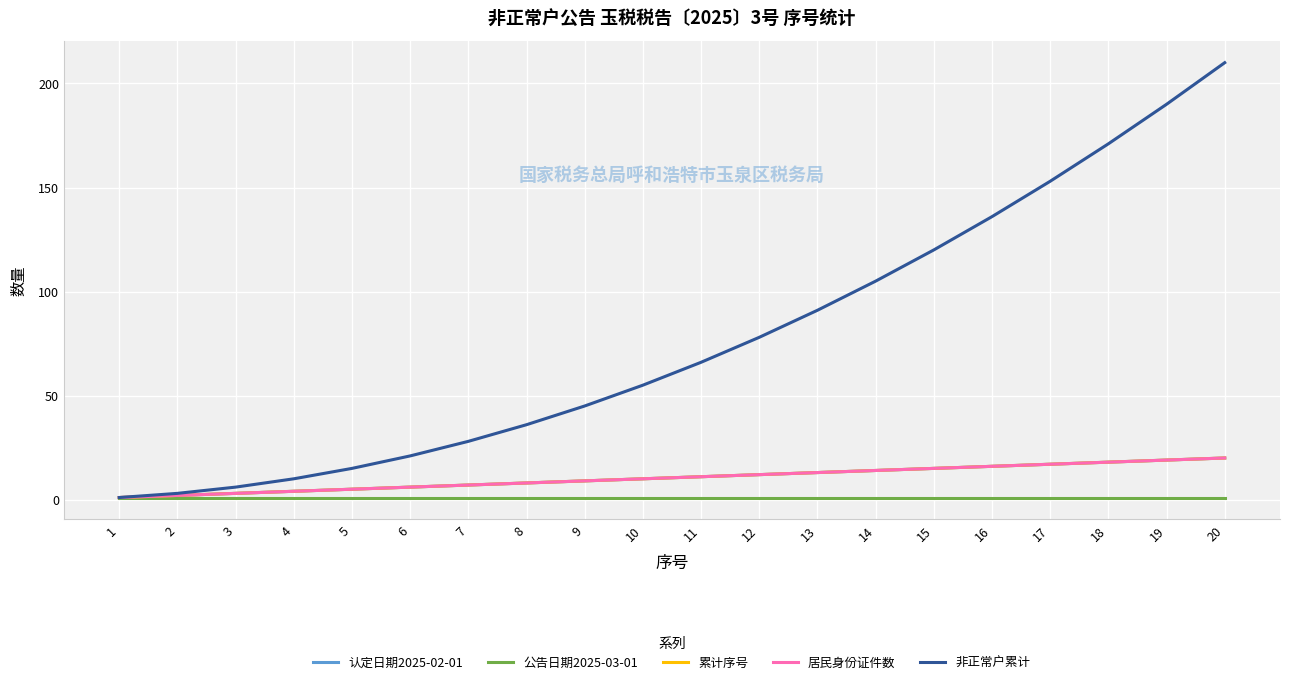

Does the chart display data point markers on the line(s)?

No